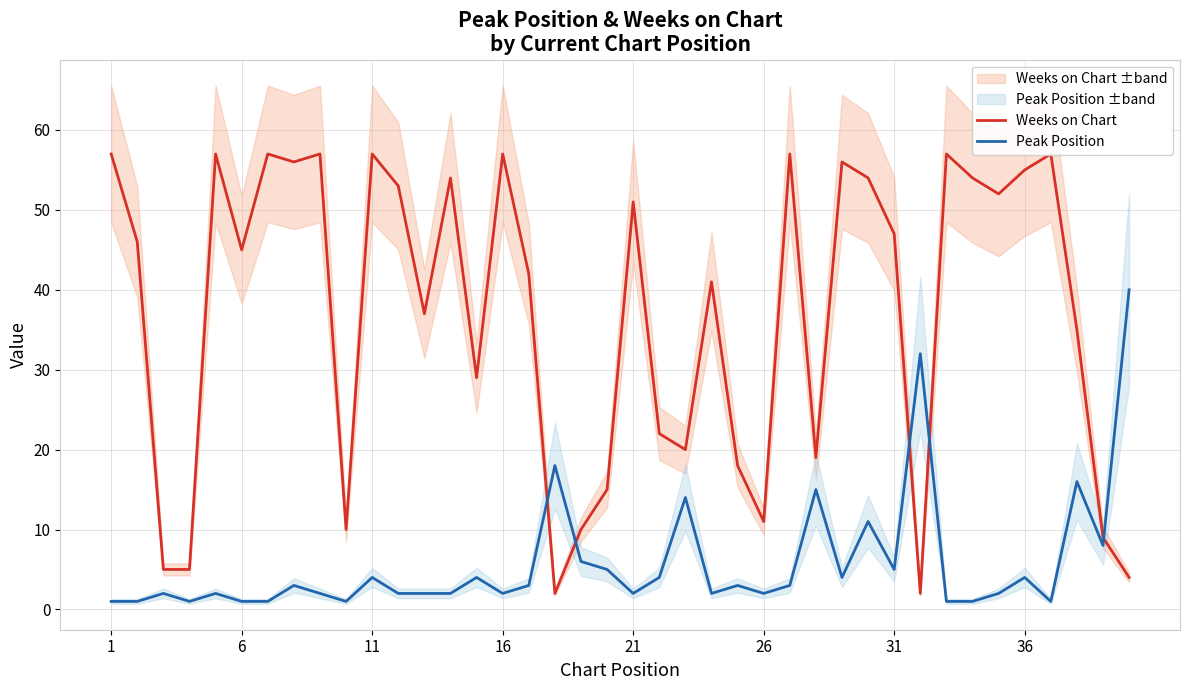

How many lines are shown in the chart?

2